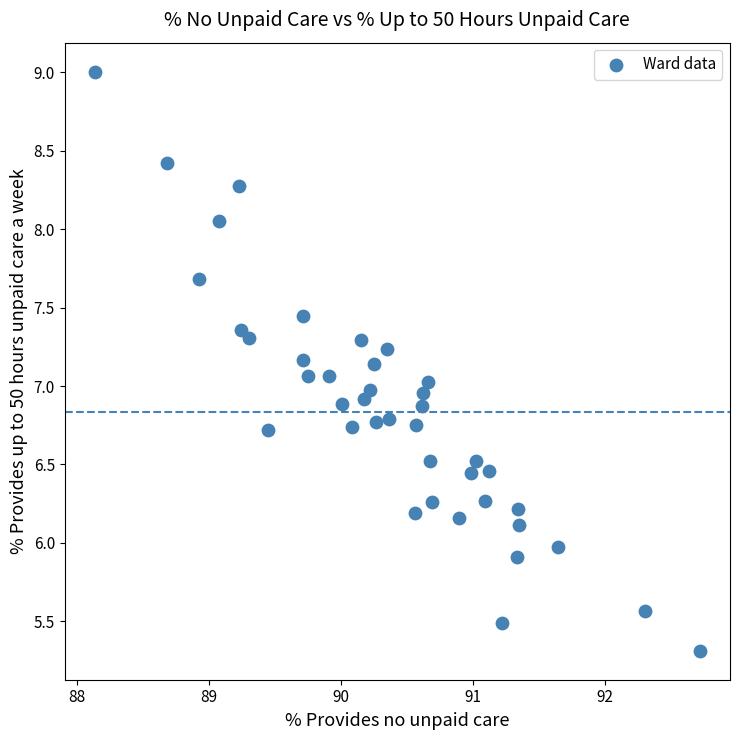

What is the range of Y values (max minus min)?

3.7